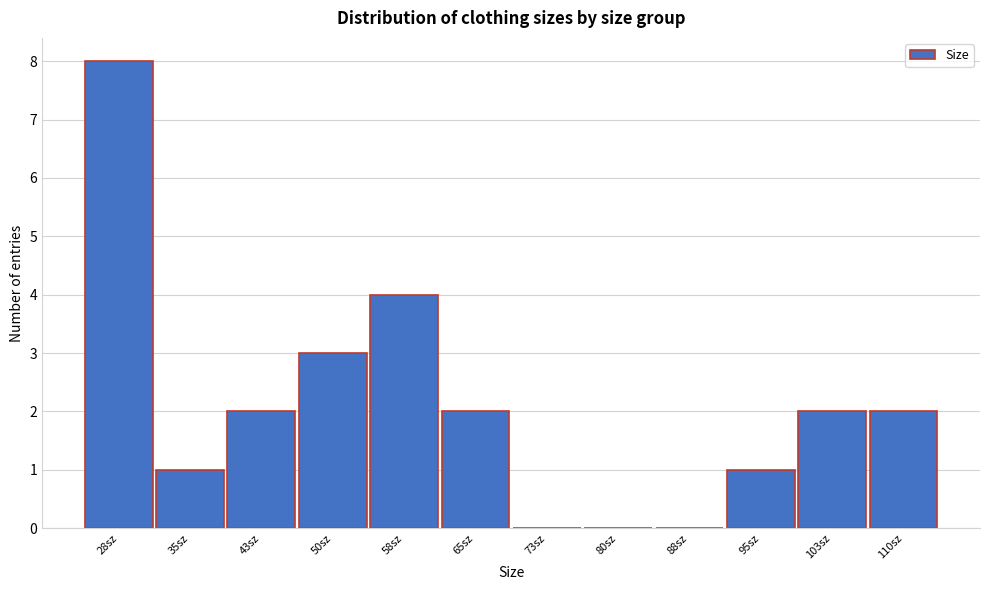

How tall is the bar that spans 24.0 to 31.5 on the x-axis? Neither the bar edges nor the heights are printed on the chart, so give them approximately, as read against the axes.

8